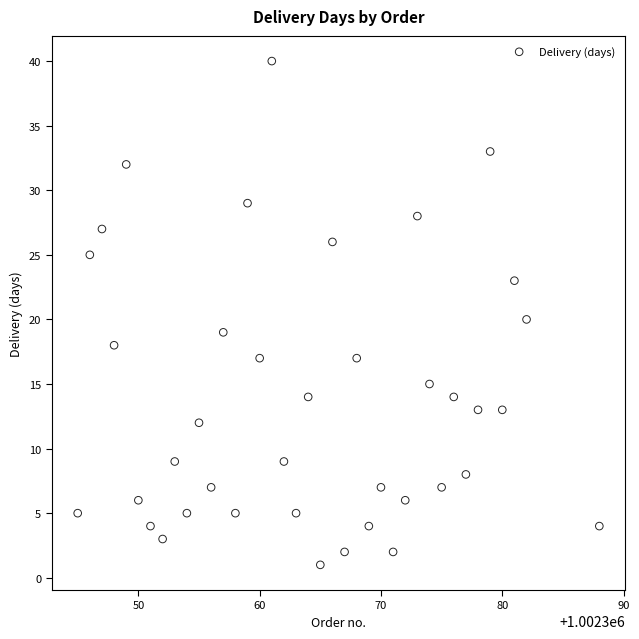

What is the range of Y values (max minus min)?

39